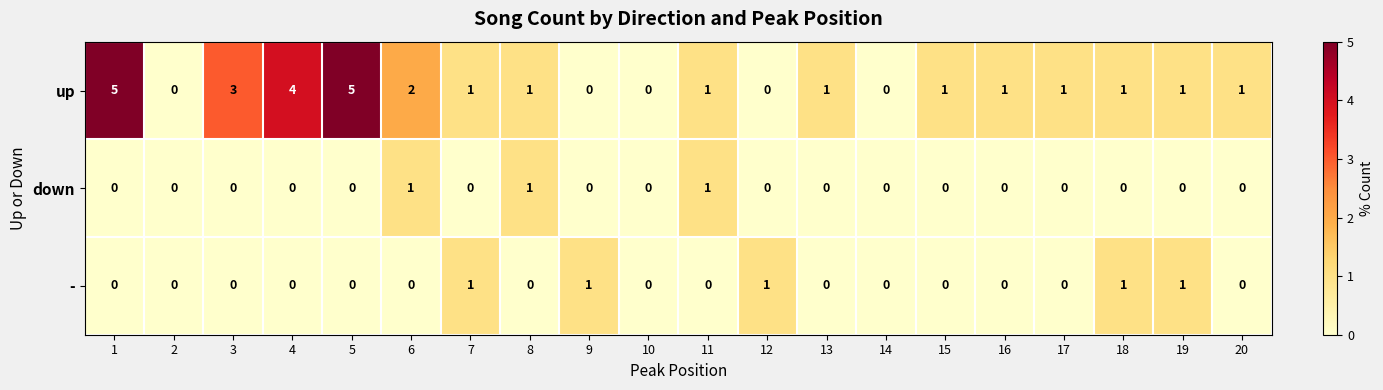

At which label is up closest to 2?

6